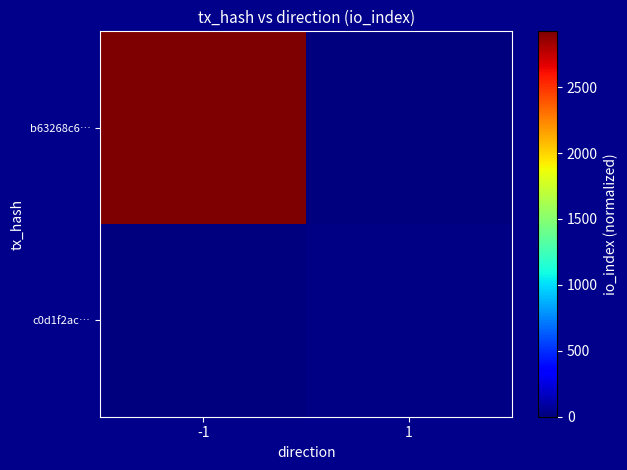

Reading left to right, extract all data points from this chart.

b63268c6…: -1=2923	1=0
c0d1f2ac…: -1=0	1=13